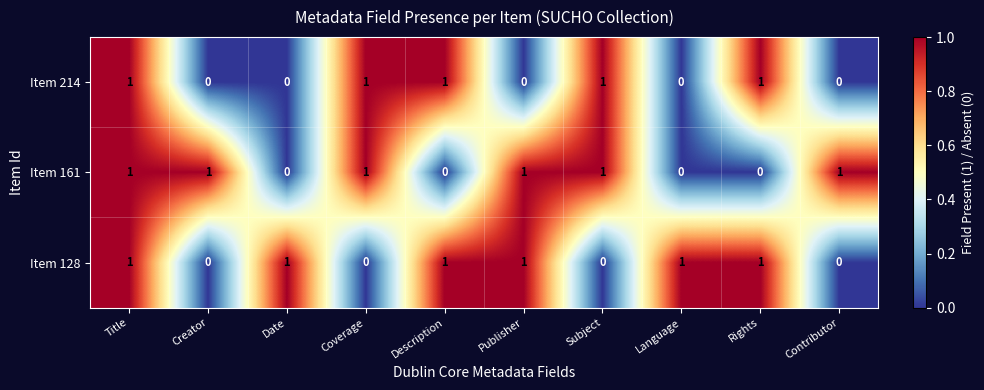

How many Item 161 values are between 0 and 1?

10